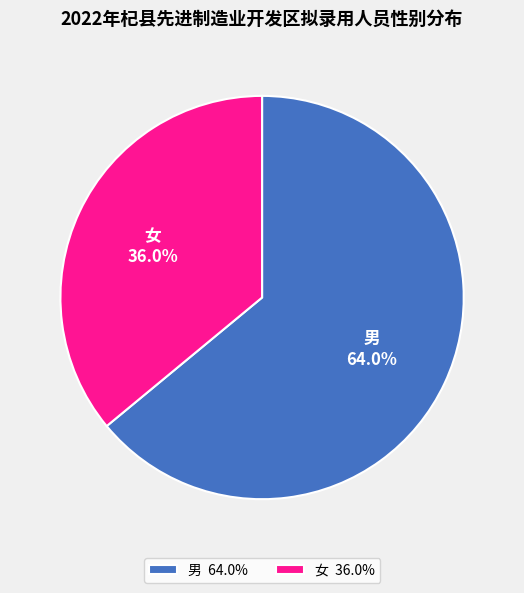

What is the largest slice in the pie chart?

男